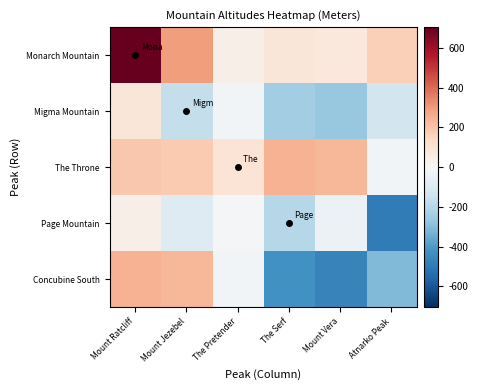

At which category does the chart reach its peak across all series?

Mount Ratcliff